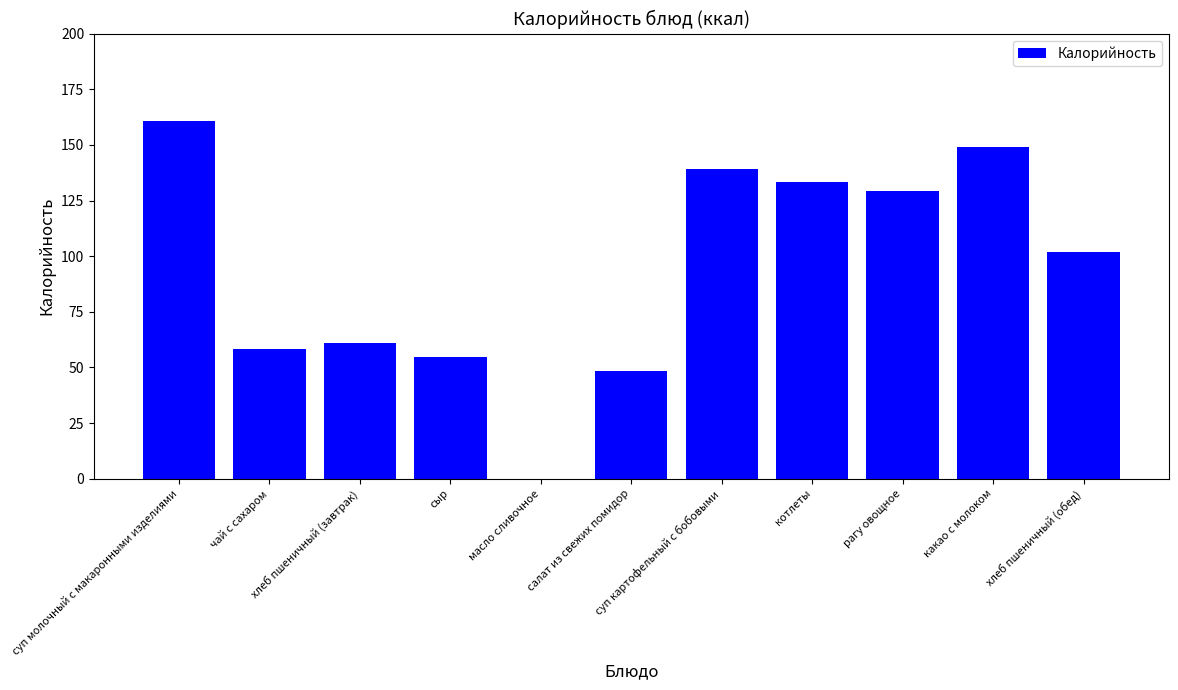

What is the greatest value displayed?

160.6